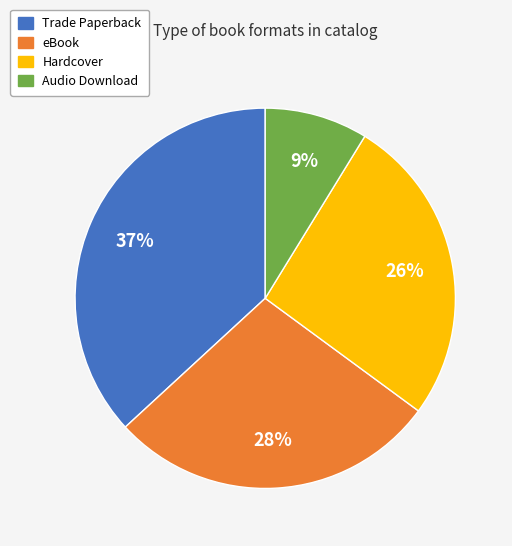

Which slice is the smallest?

Audio Download